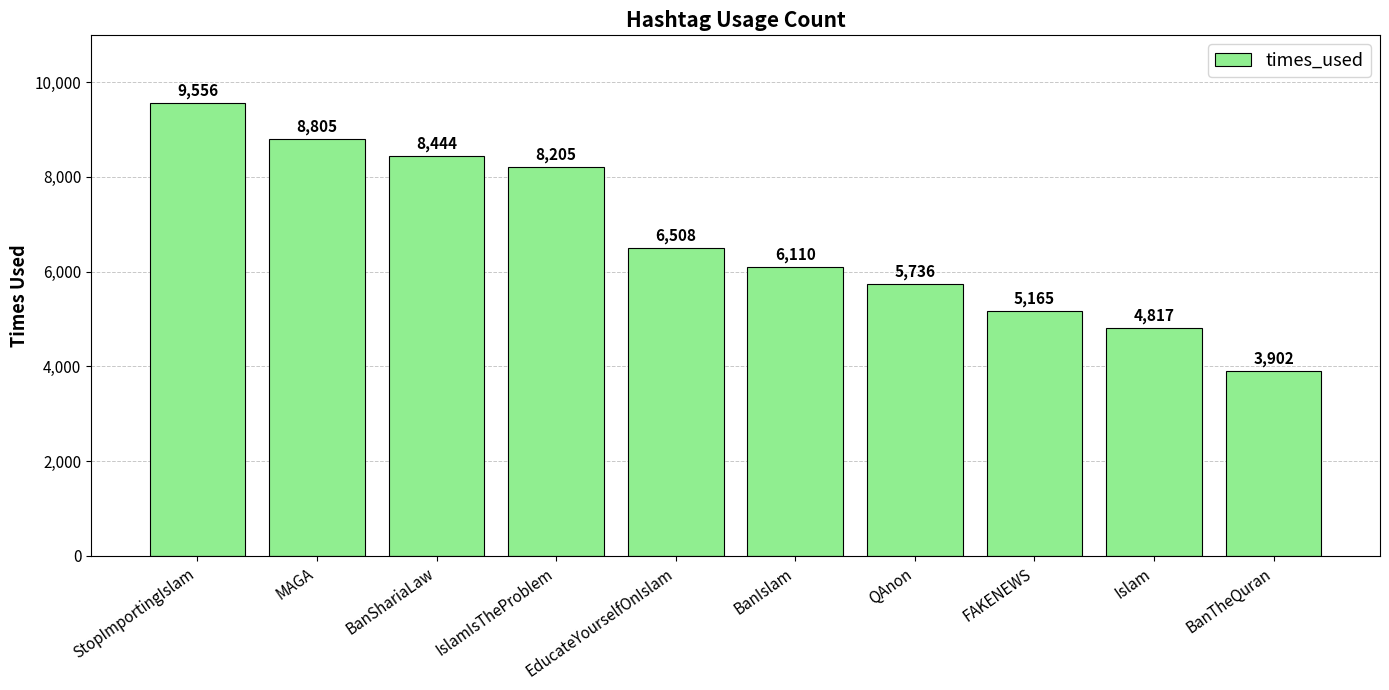

Rank the categories by value from lowest to highest.

BanTheQuran, Islam, FAKENEWS, QAnon, BanIslam, EducateYourselfOnIslam, IslamIsTheProblem, BanShariaLaw, MAGA, StopImportingIslam